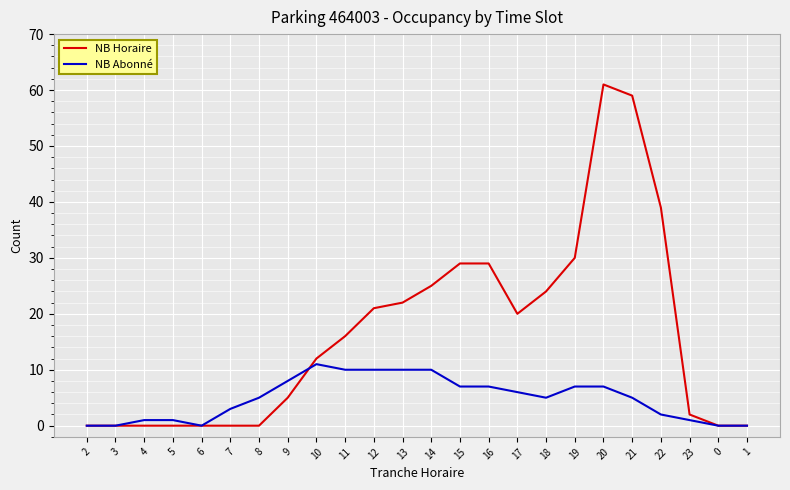

The NB Abonné series shows 11 at 10. True or false?

True